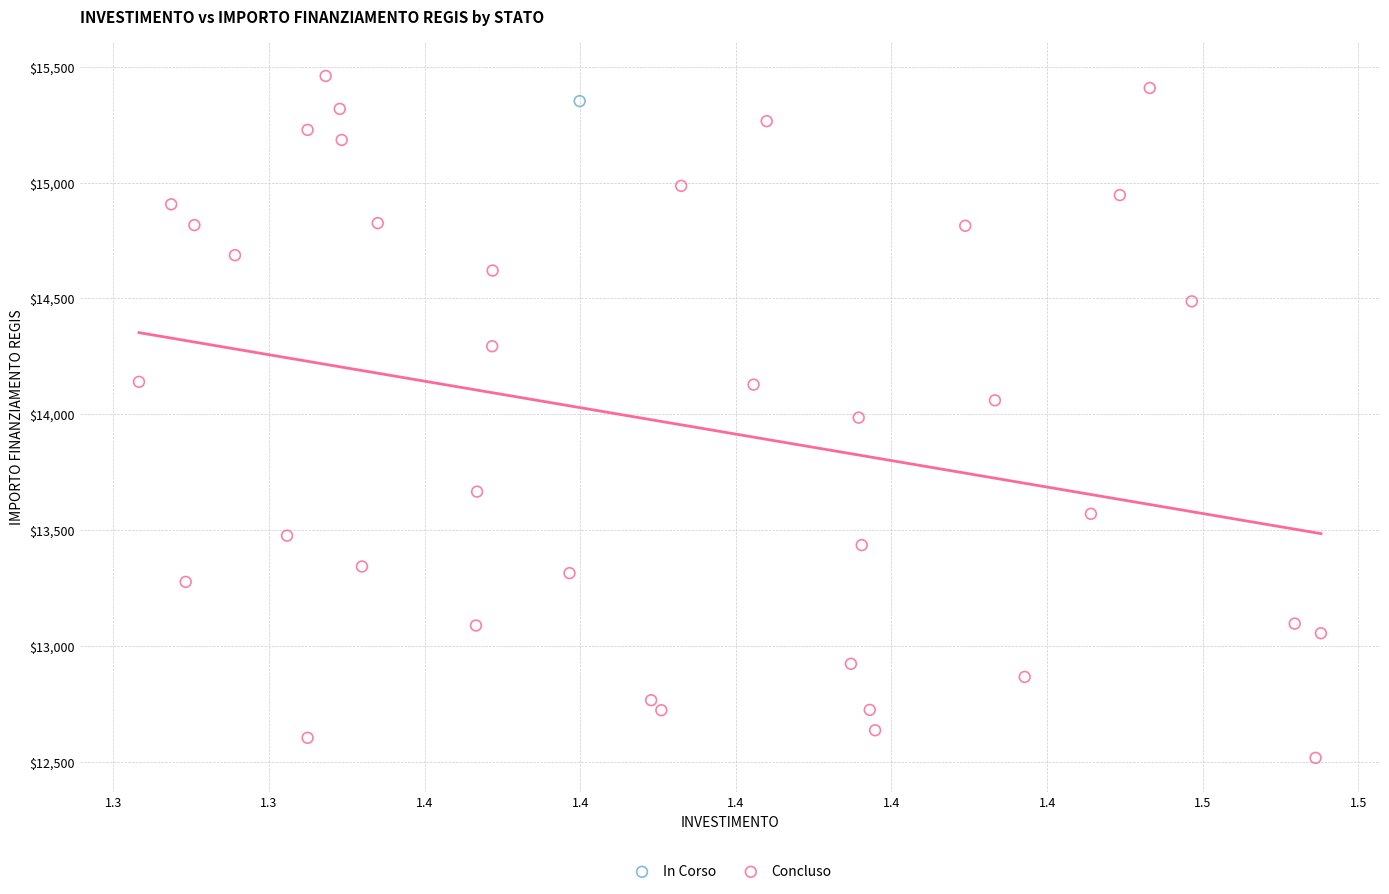

What are all the series names shown in the legend?

In Corso, Concluso